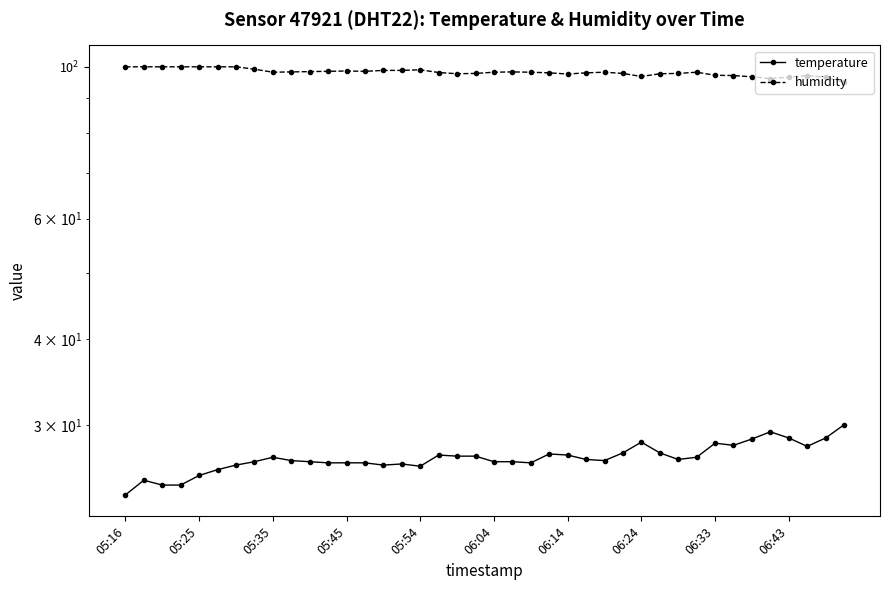

Which series has the widest spread of values?

temperature